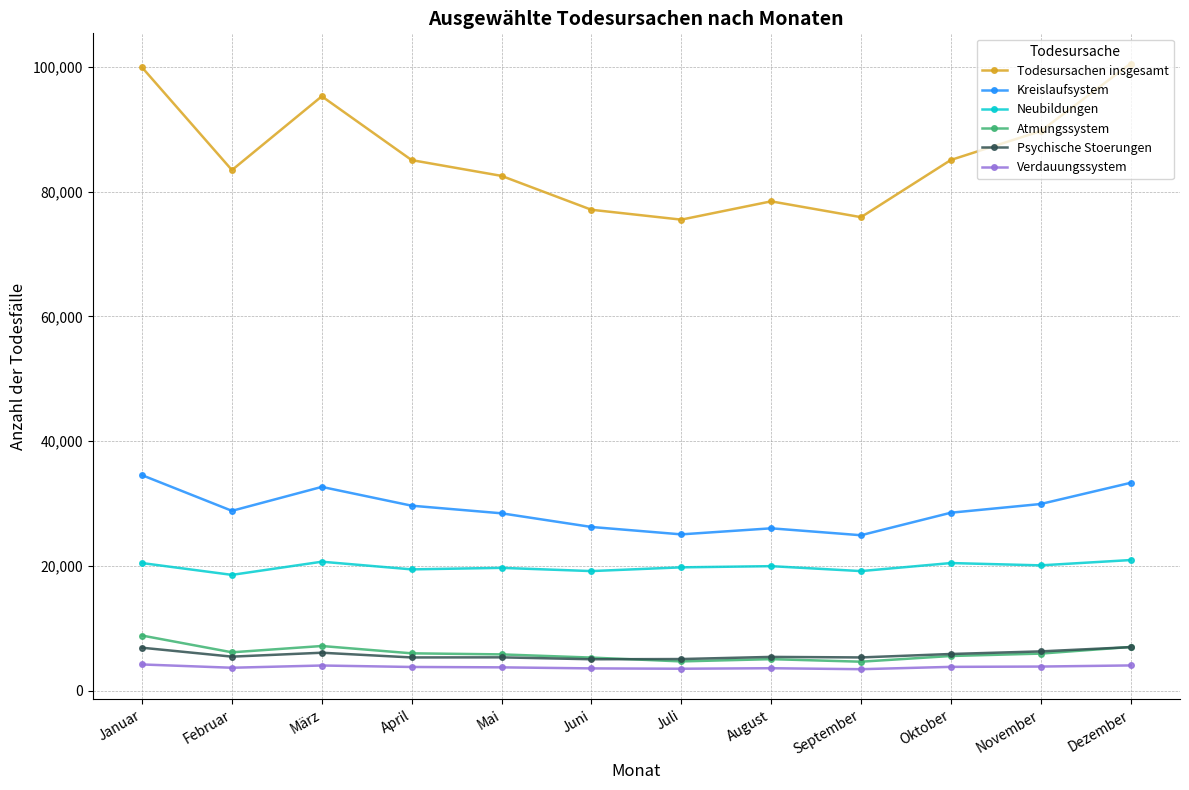

How many lines are shown in the chart?

6